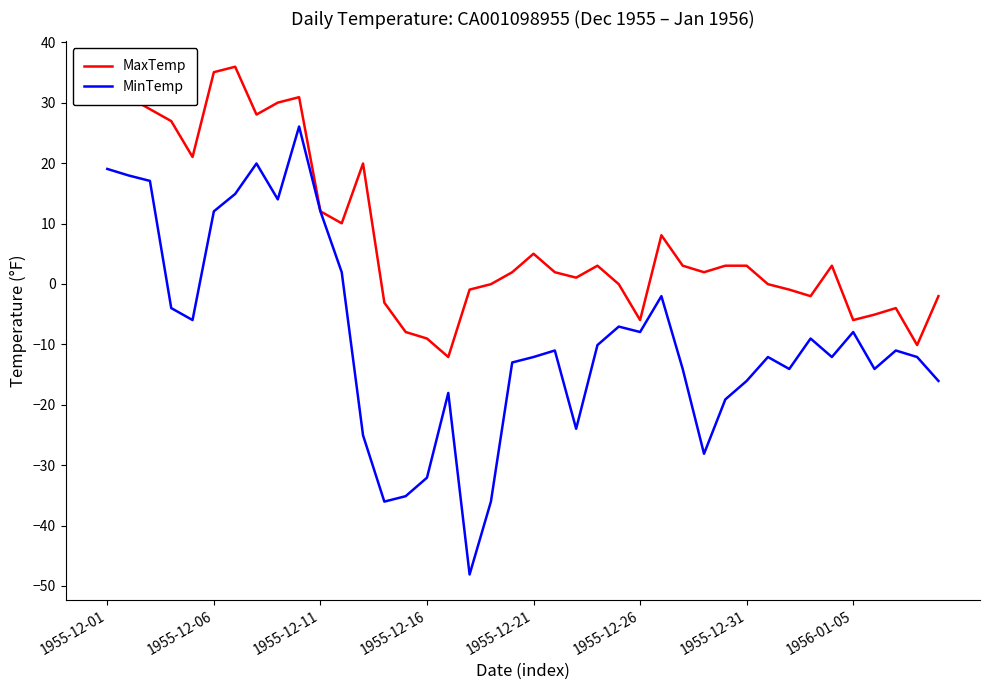

List the series in order of their overall mean, lowest first.

MinTemp, MaxTemp